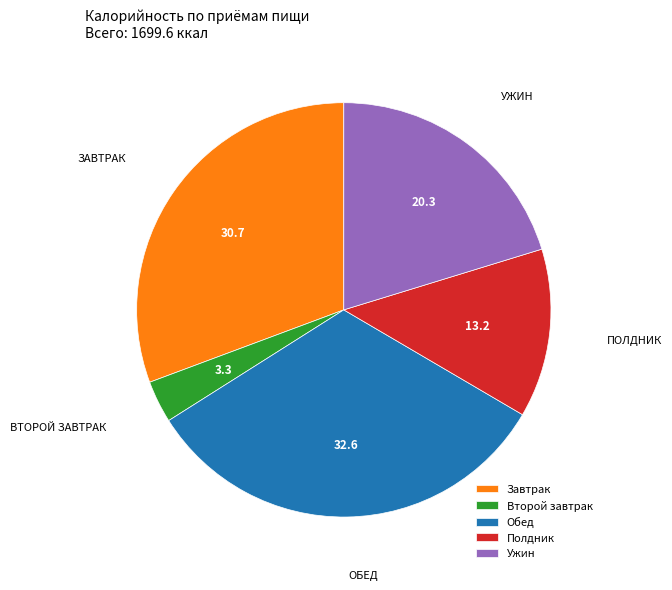

Do Обед and Второй завтрак together represent more than half of the pie?

No